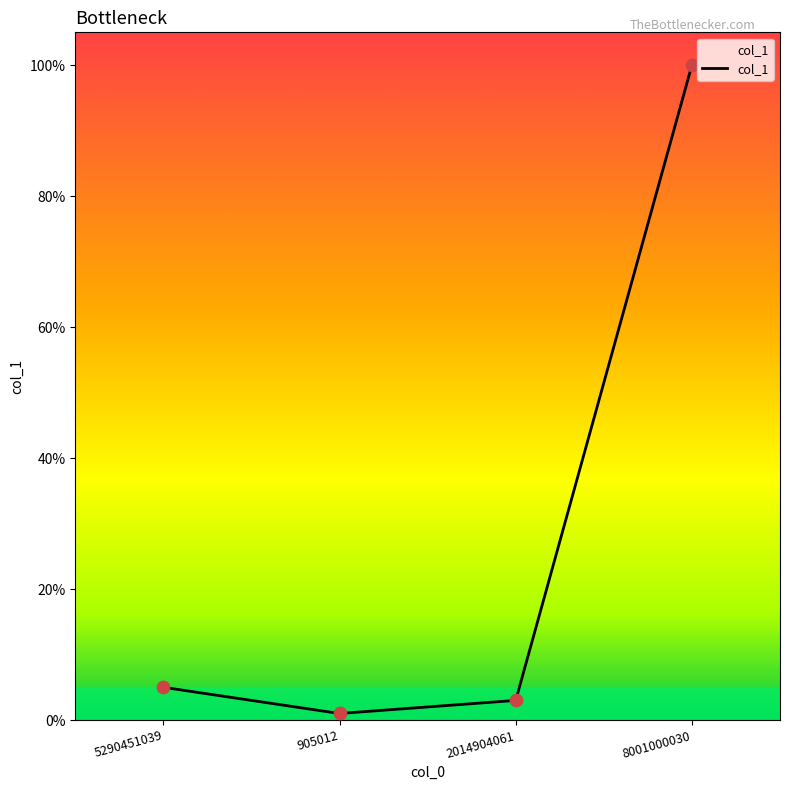

Which has a higher value, 8001000030 or 2014904061?

8001000030